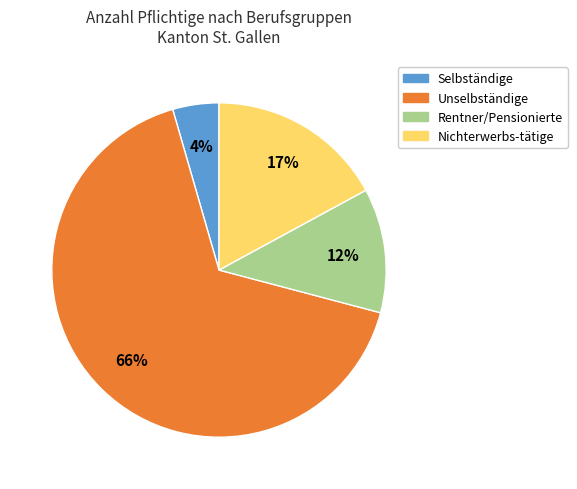

To the nearest percent, what percentage of the pie is Nichterwerbs-tätige?

17%